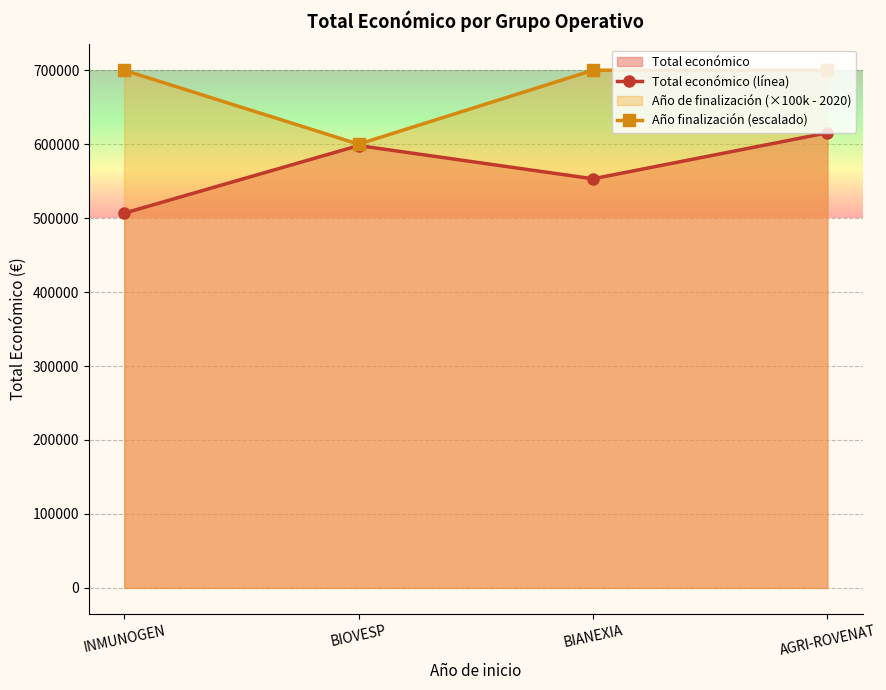

Does the chart display data point markers on the line(s)?

Yes